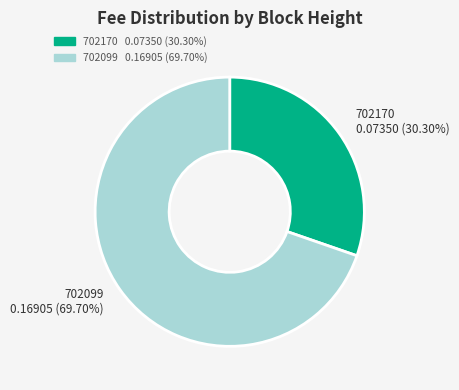

Which category has the smallest portion of the pie?

702170